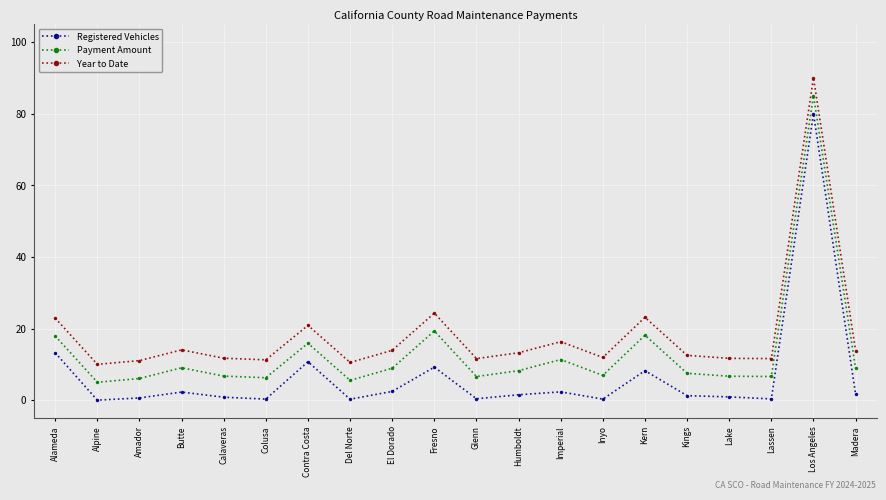

How many series are shown in this chart?

3